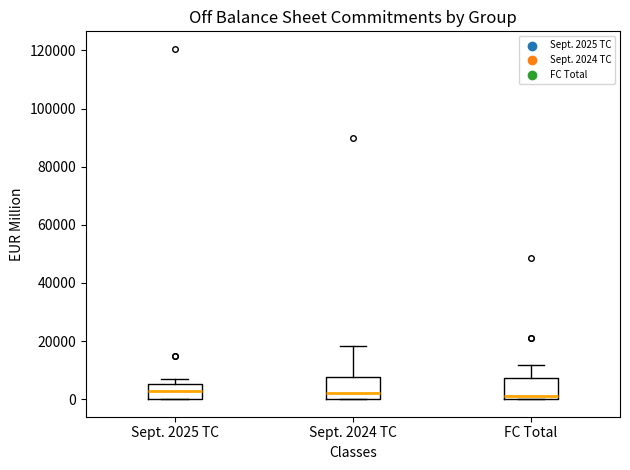

Where does the median line of the box for Sept. 2025 TC sit on the y-axis? The values are not printed on the chart, so give them approximately, as read against the axis.

2000